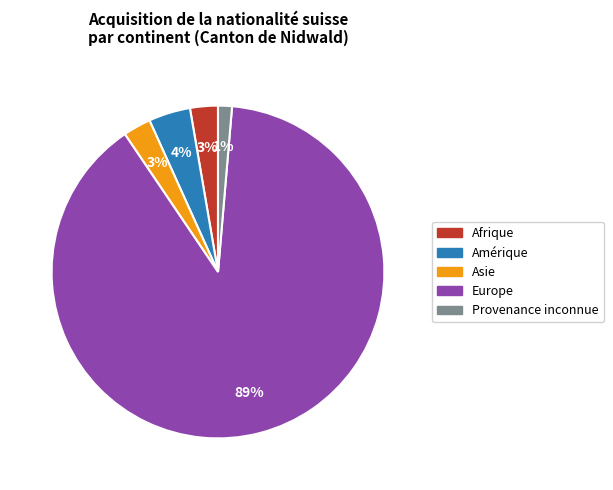

To the nearest percent, what is the average slice percentage?

20%